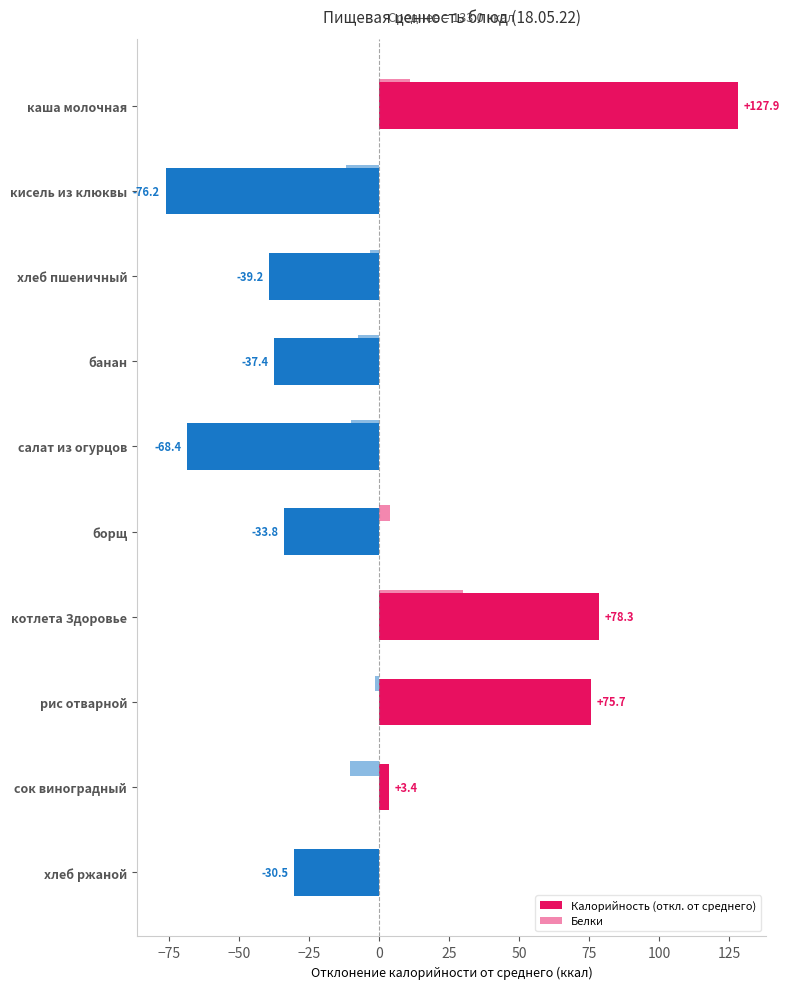

How many values exceed -30?

4